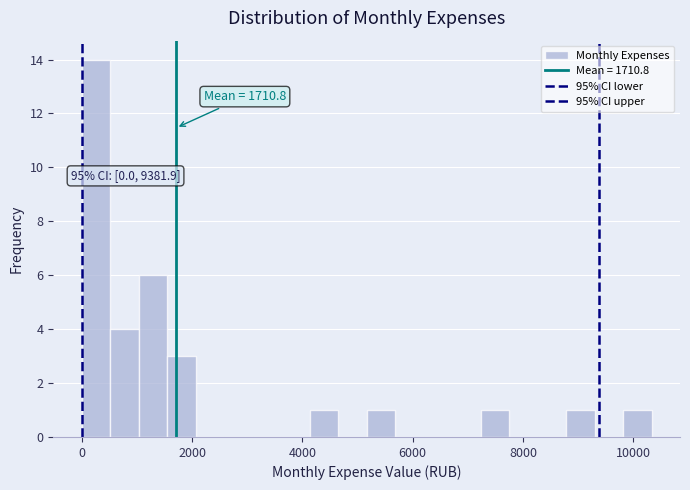

Around what value on the x-axis is the tallest bar? Give the approximate position of its centre, as read against the axis.

200